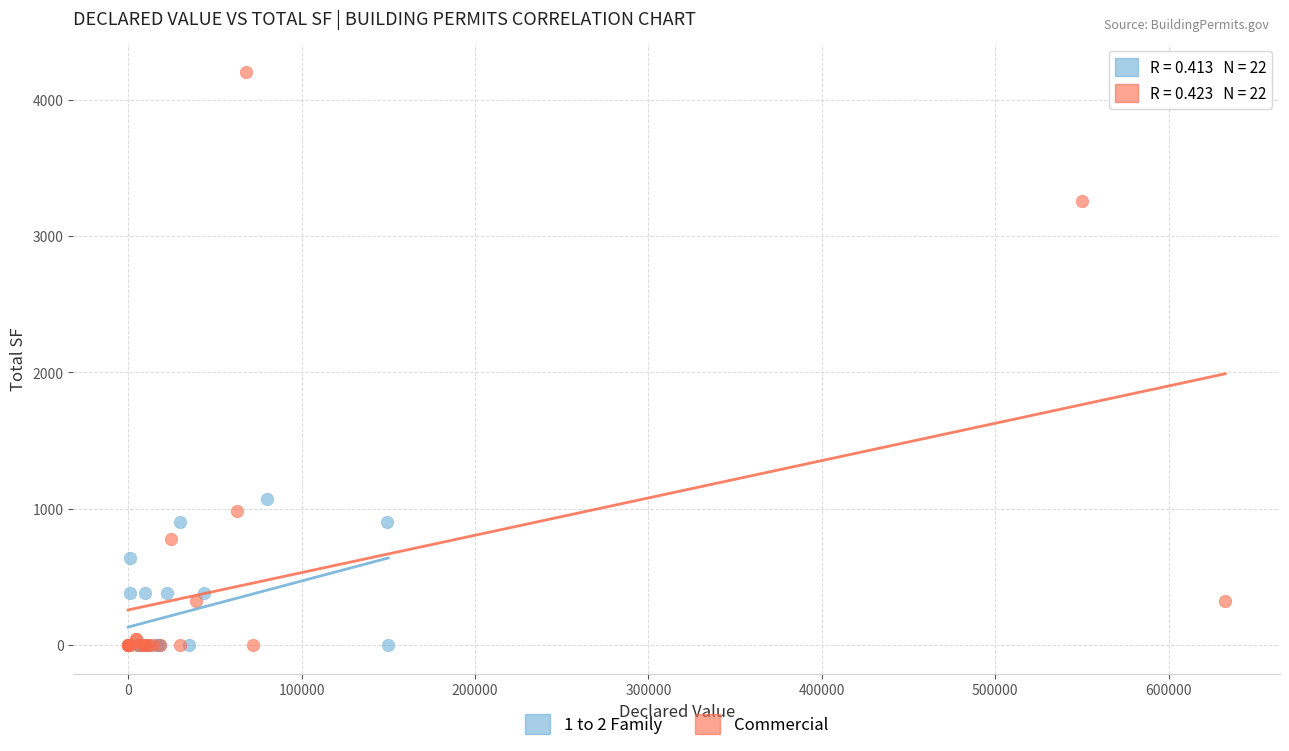

Which series contains the highest Y value?

Commercial